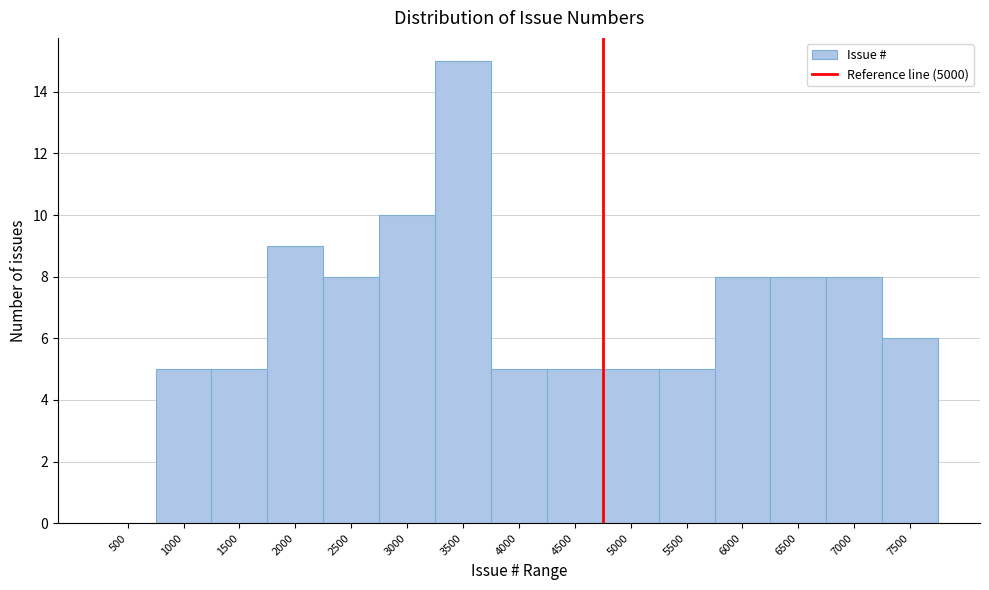

Reading left to right, transcribe all the data shown in this chart.

500=0	1000=5	1500=5	2000=9	2500=8	3000=10	3500=15	4000=5	4500=5	5000=5	5500=5	6000=8	6500=8	7000=8	7500=6